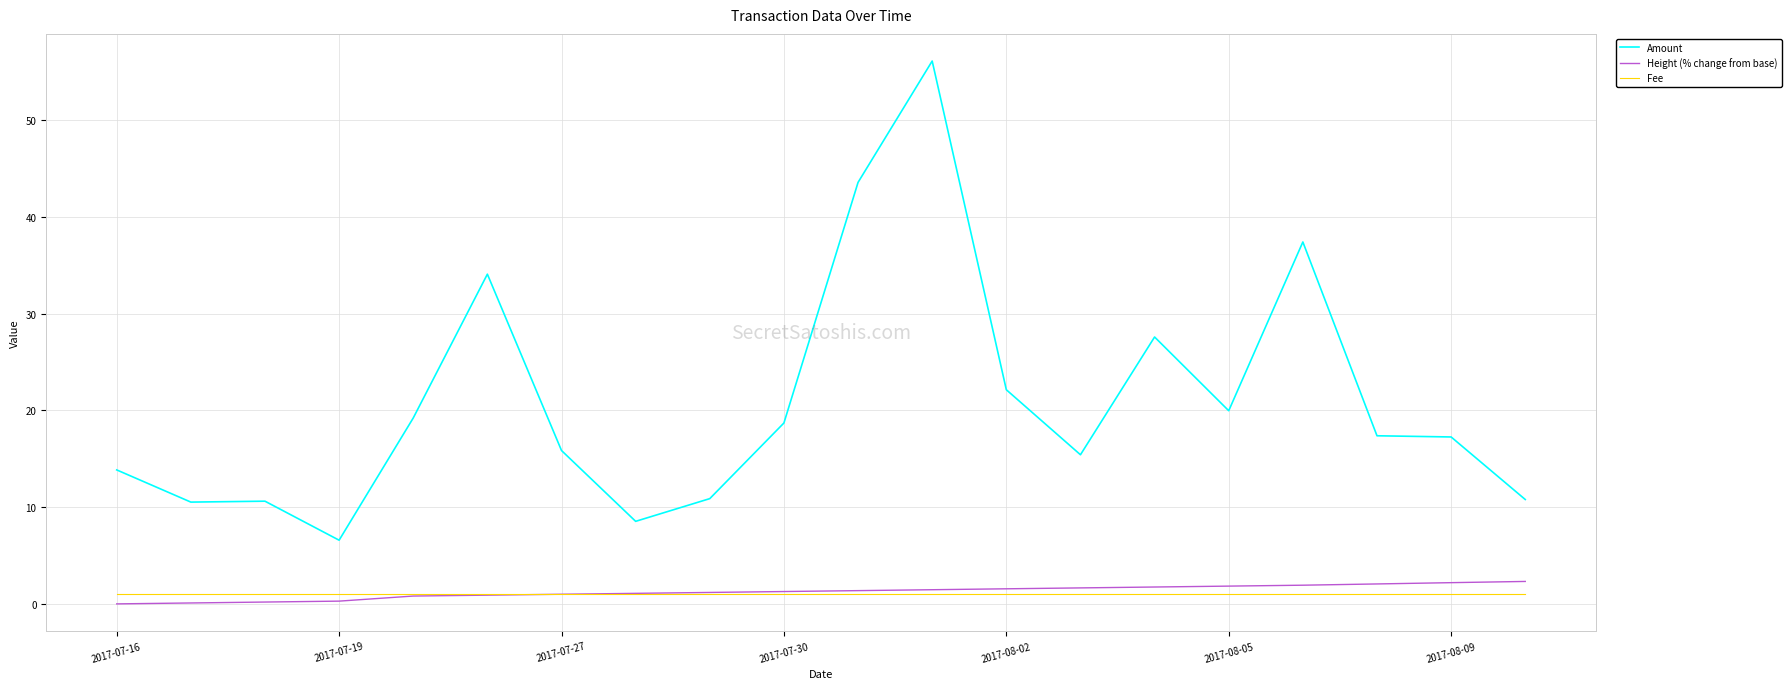

What is the difference between the second highest and minimum values in the Height (% change from base) series?

2.2